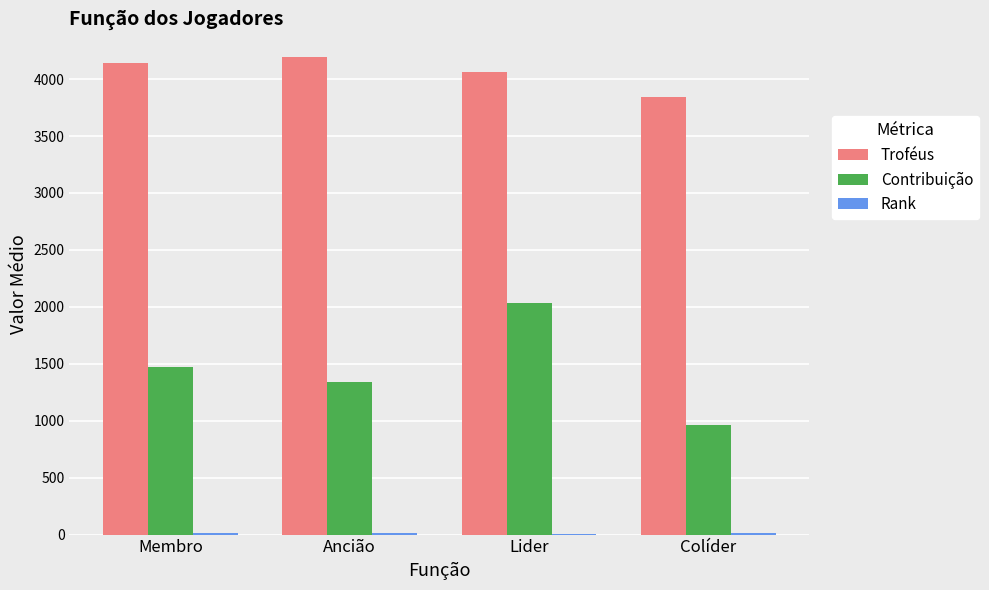

What is the difference between the Troféus values at Membro and Colíder?

301